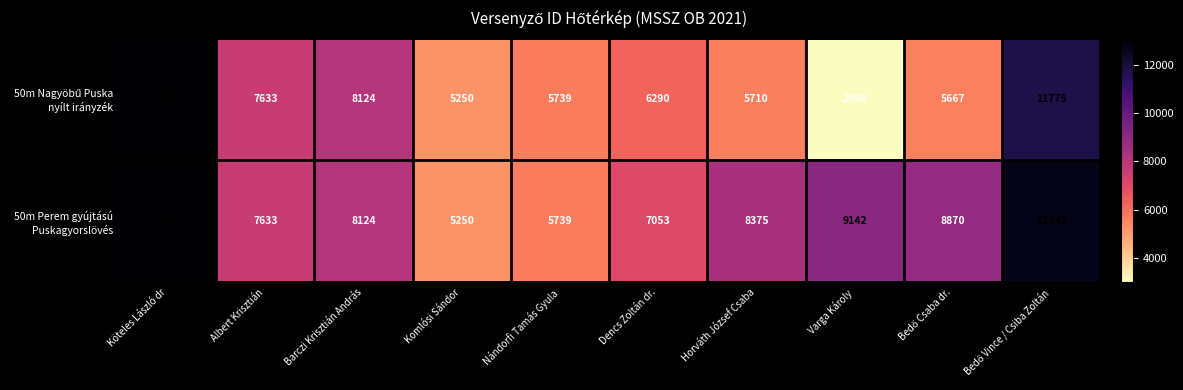

At which category is the sum across all series the highest?

Köteles László dr